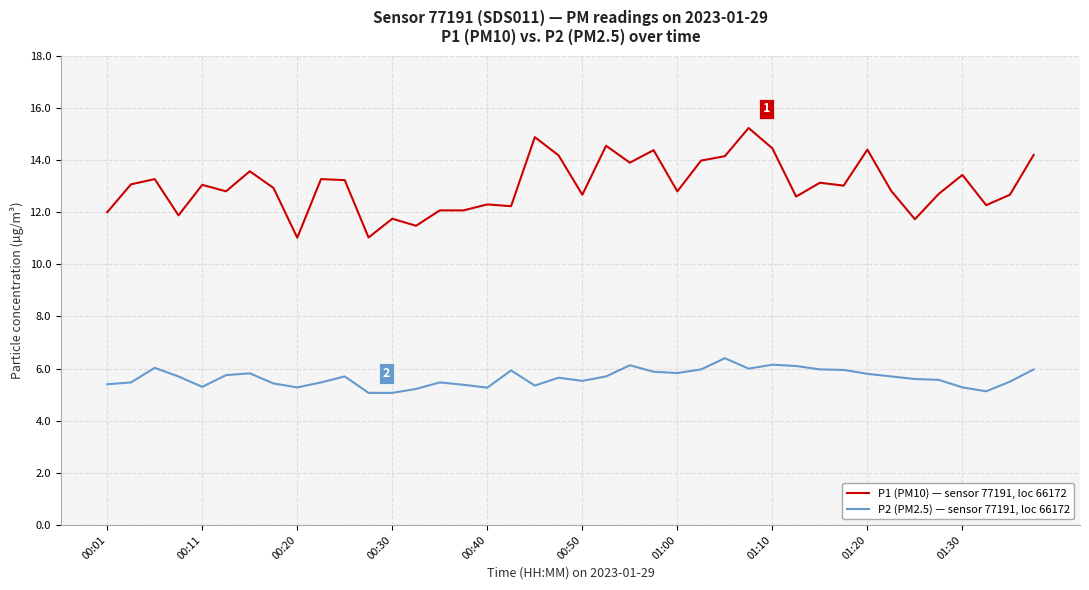

What are all the series names shown in the legend?

P1 (PM10) — sensor 77191, loc 66172, P2 (PM2.5) — sensor 77191, loc 66172